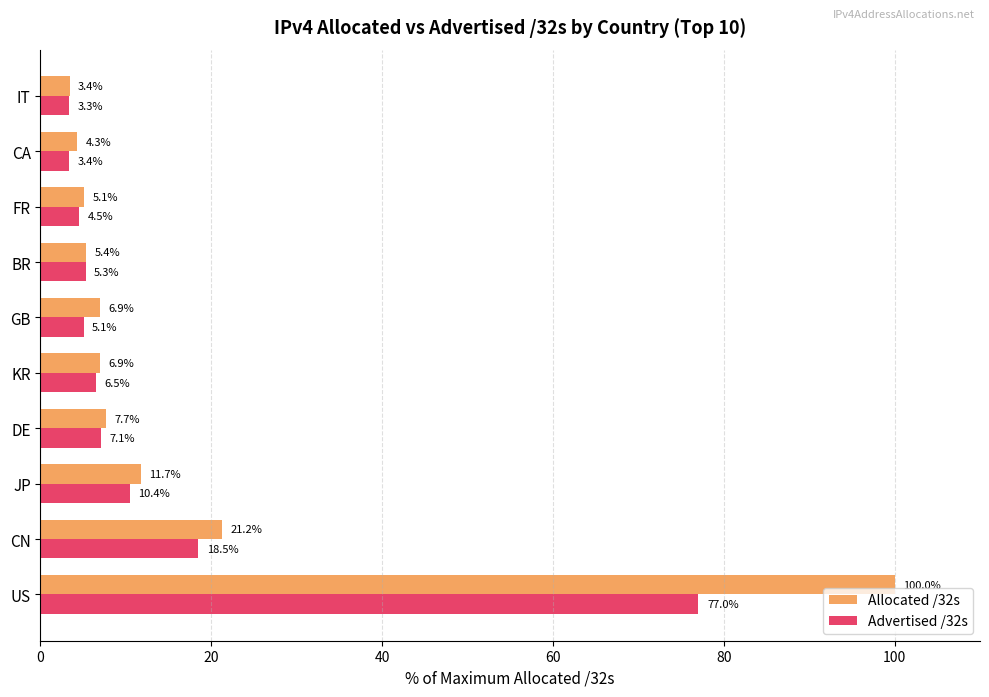

Read the Allocated /32s value at DE.

7.7